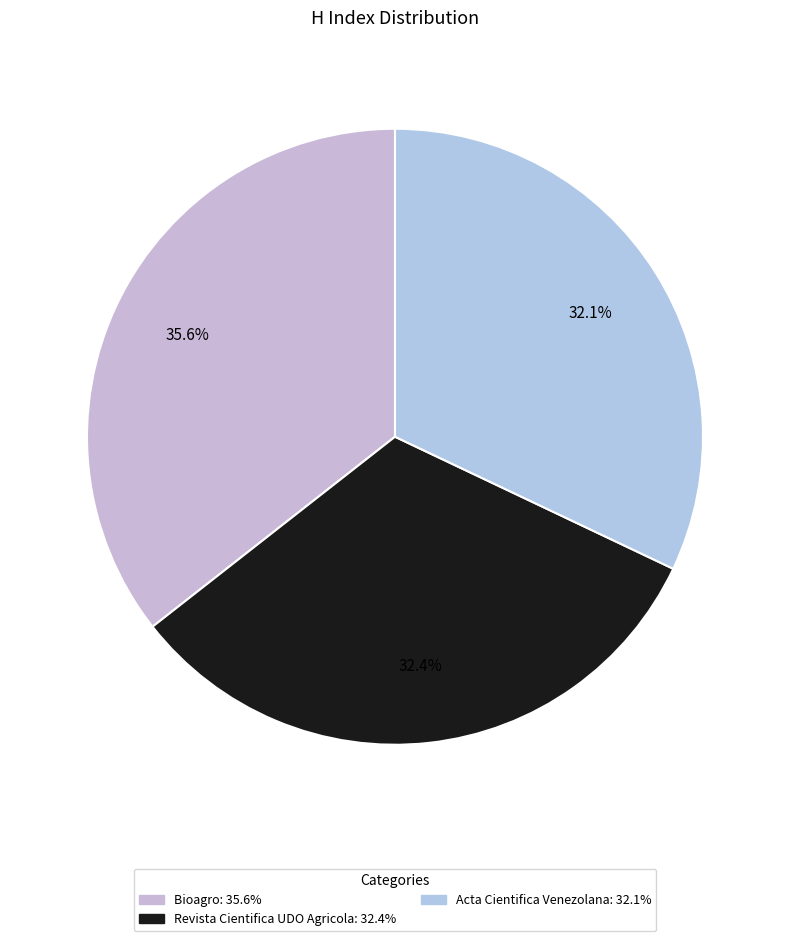

Rank the categories by value from highest to lowest.

Bioagro, Revista Cientifica UDO Agricola, Acta Cientifica Venezolana